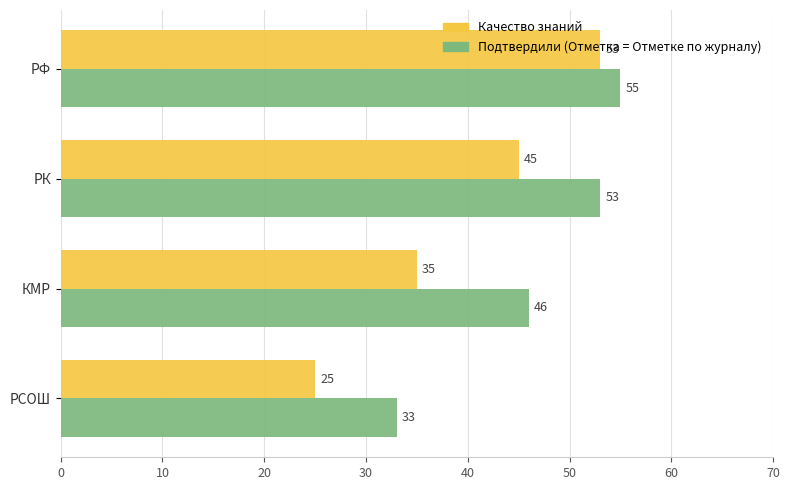

At which category does the chart reach its minimum across all series?

РСОШ